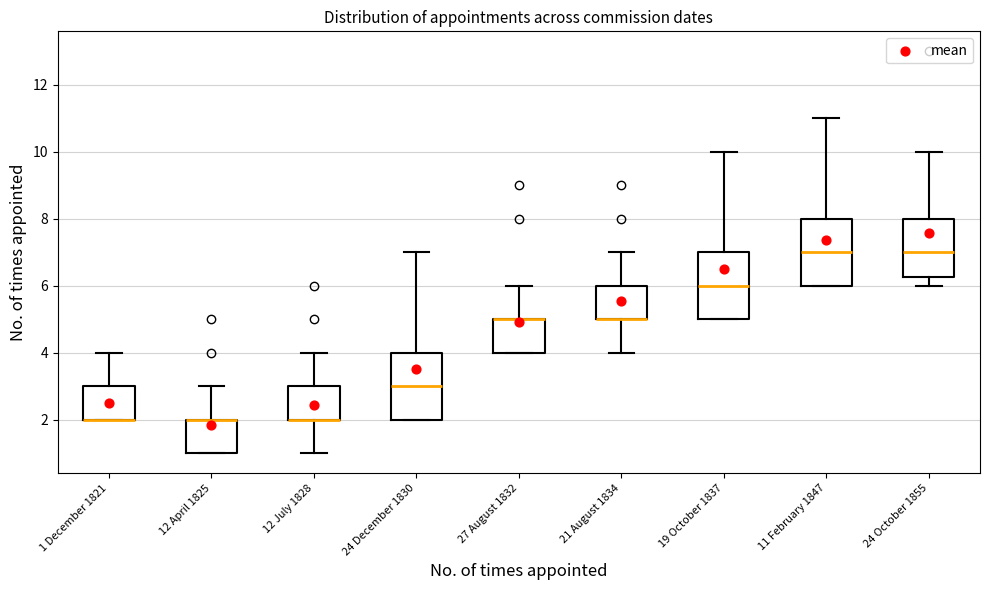

Where does the upper whisker of the box for 21 August 1834 end on the y-axis? The values are not printed on the chart, so give them approximately, as read against the axis.

7.0